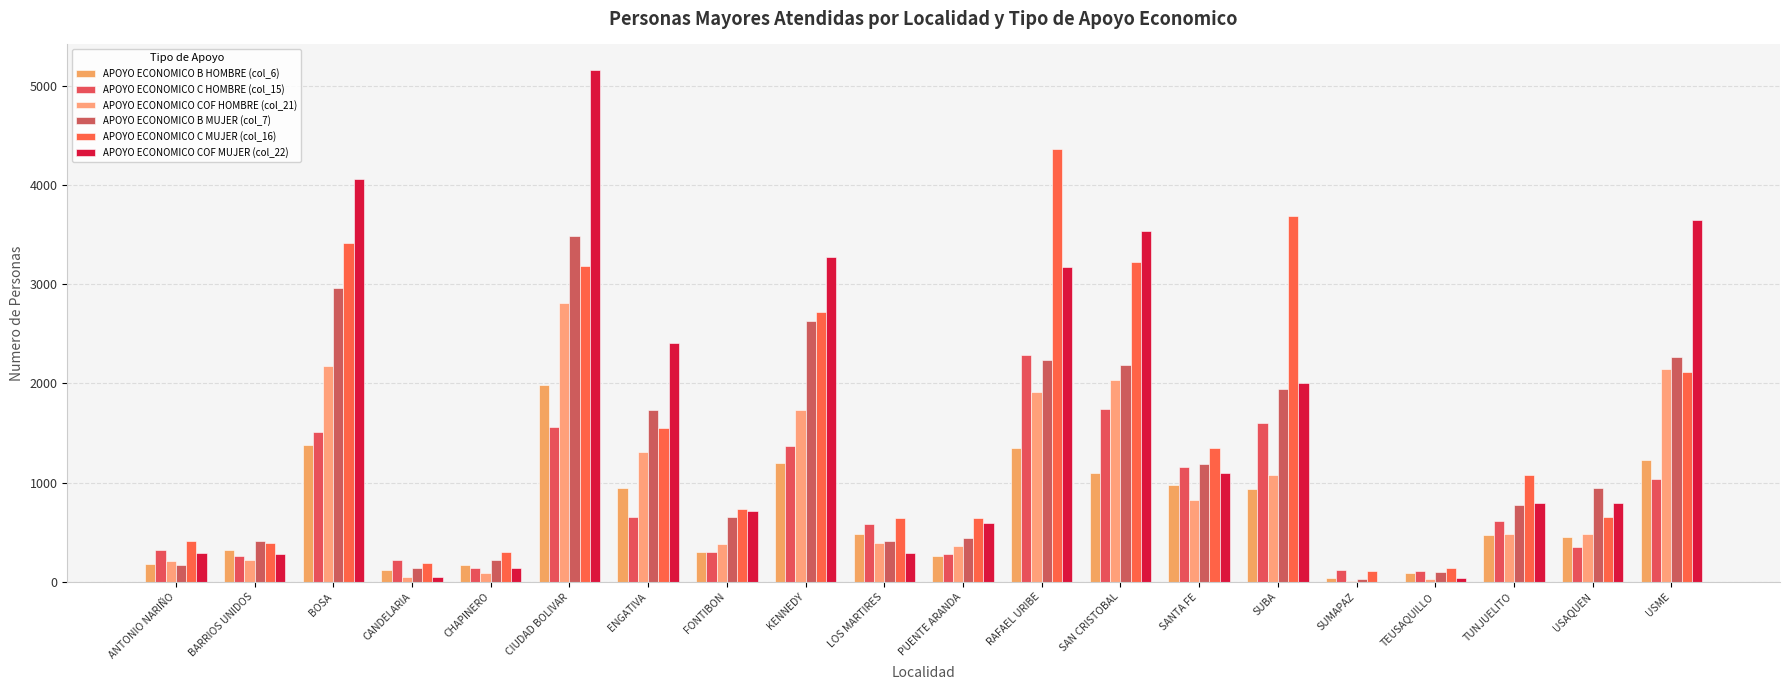

What is the spread (max minus min) of values at ANTONIO NARIÑO?

239